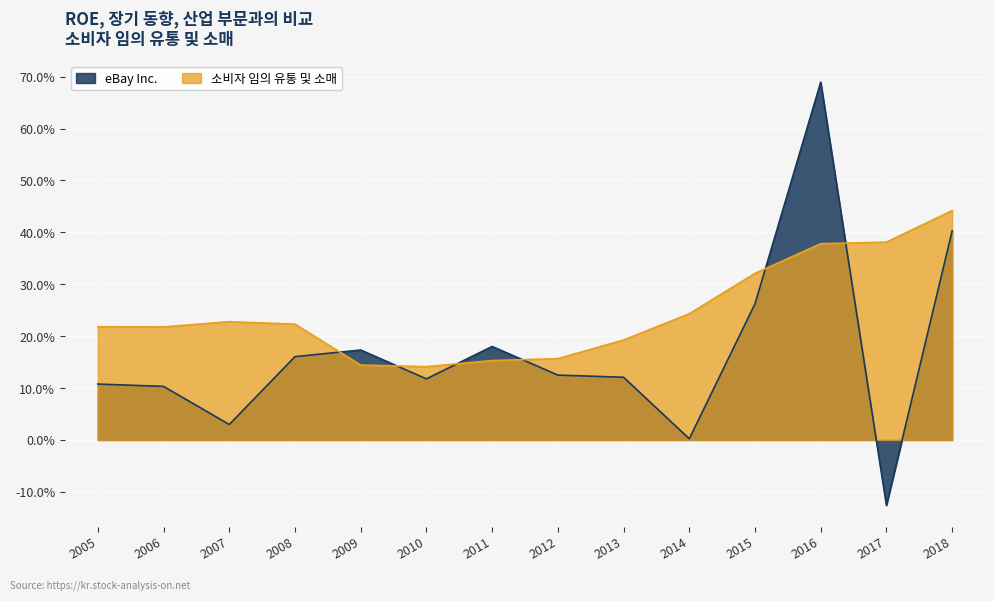

How many interior local valleys does the eBay Inc. series have?

4